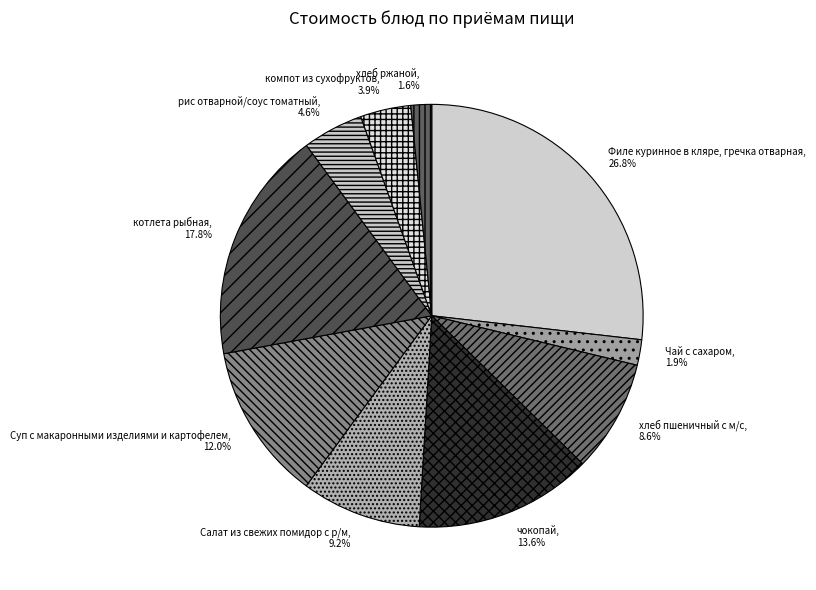

Is котлета рыбная the majority of the pie?

No